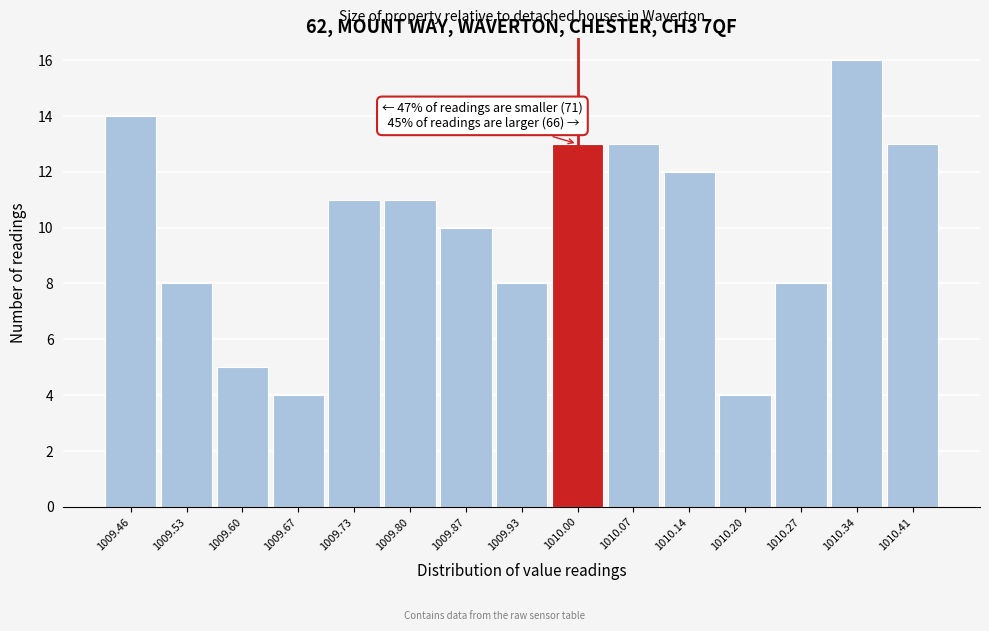

Over which range of the x-axis is the bar tallest?

1010.31 to 1010.37